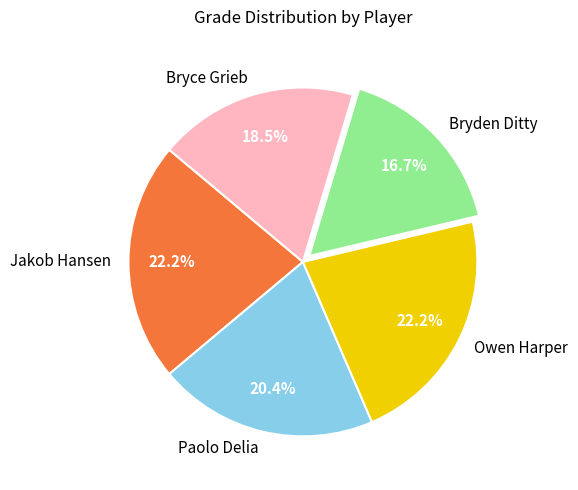

Is the sum of Jakob Hansen and Bryce Grieb greater than half?

No